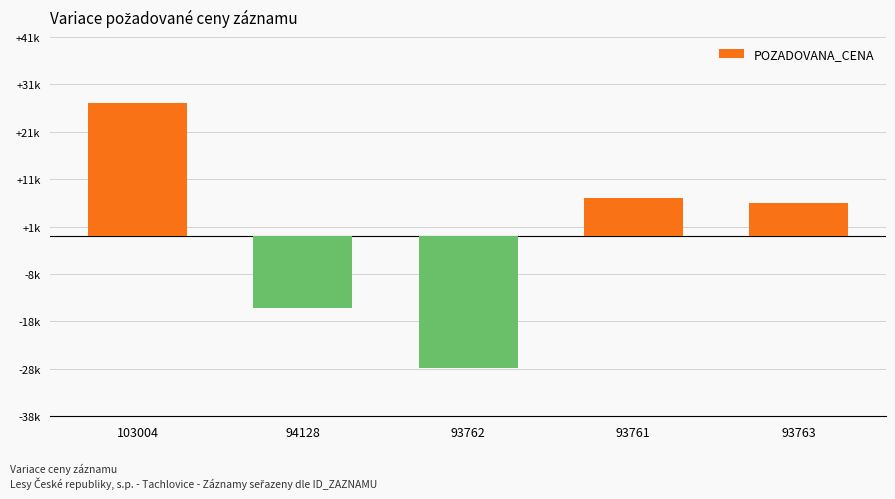

True or false: the data shows -15160 at 94128.

True